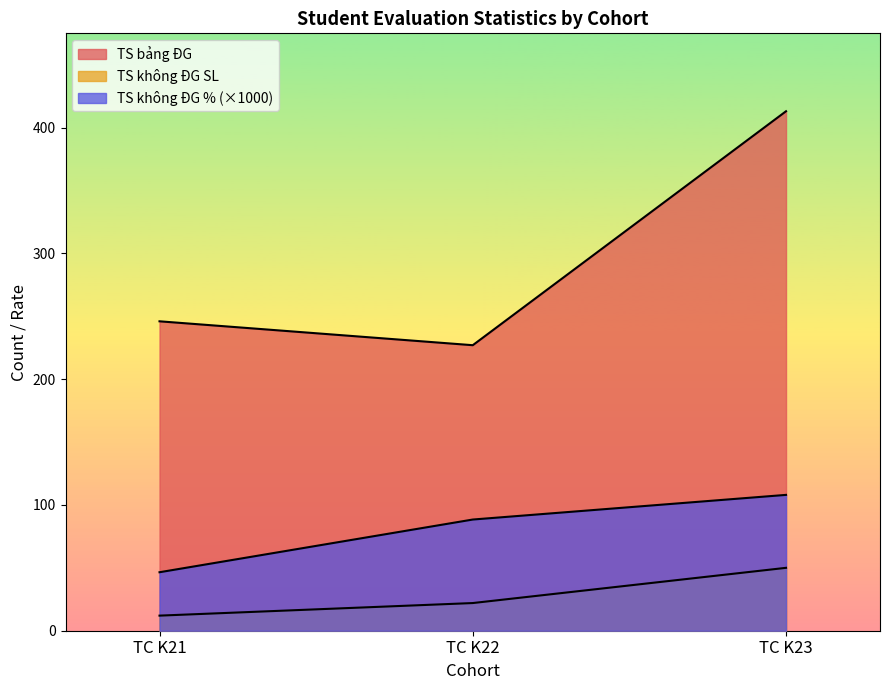

What is the value of the TS không ĐG SL point at the 3rd from the left?

50.0